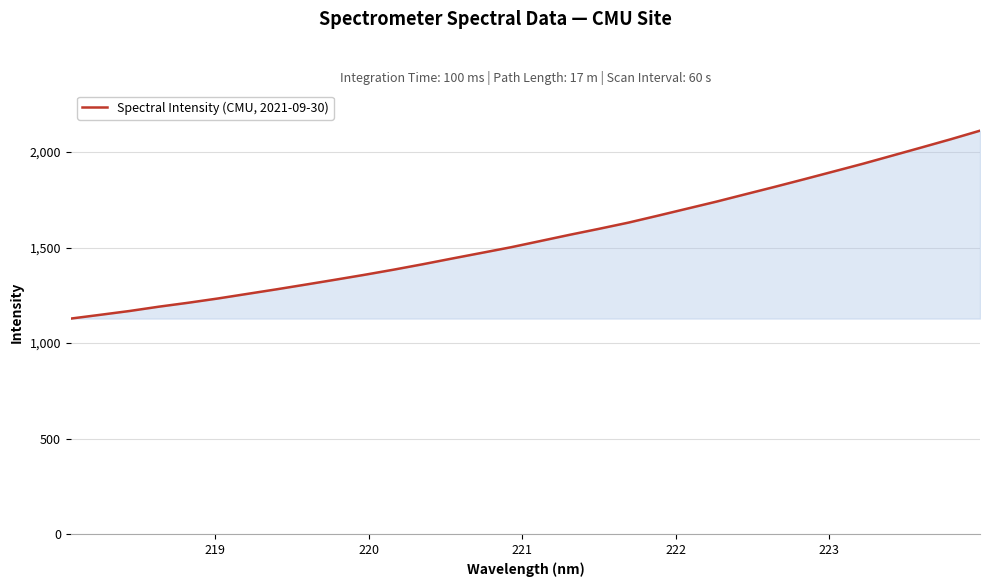

How many lines are shown in the chart?

1